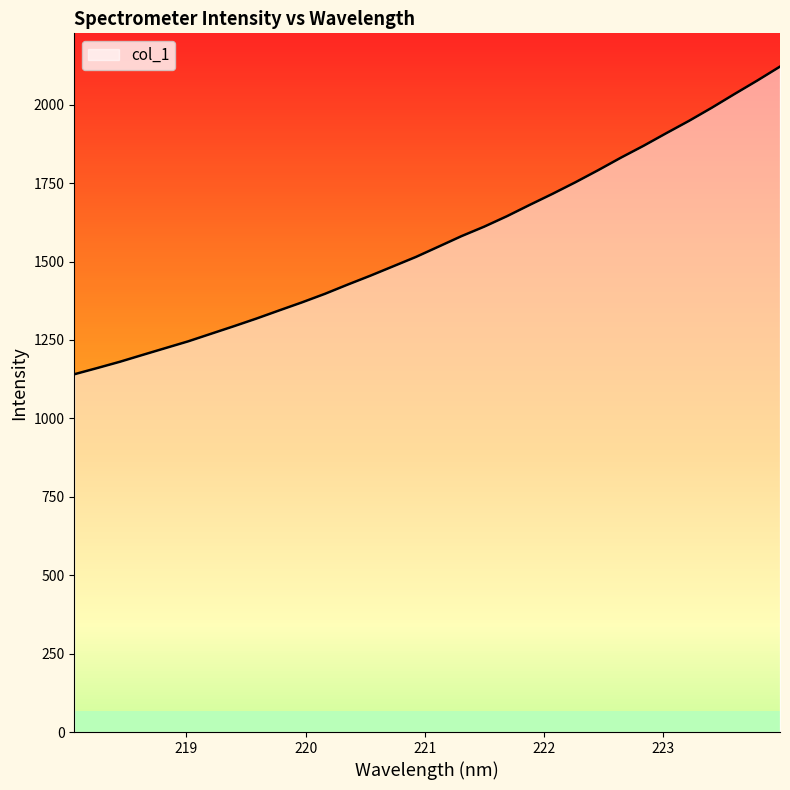

Reading left to right, what are all the values shown in this chart?

1140.6	1160.3	1180.4	1202.3	1224.0	1245.6	1269.7	1293.7	1318.3	1344.3	1370.0	1397.0	1426.5	1455.0	1484.8	1514.7	1547.8	1581.0	1611.3	1644.7	1680.7	1715.9	1752.5	1791.0	1831.0	1869.0	1909.2	1948.6	1990.3	2034.1	2077.0	2121.5